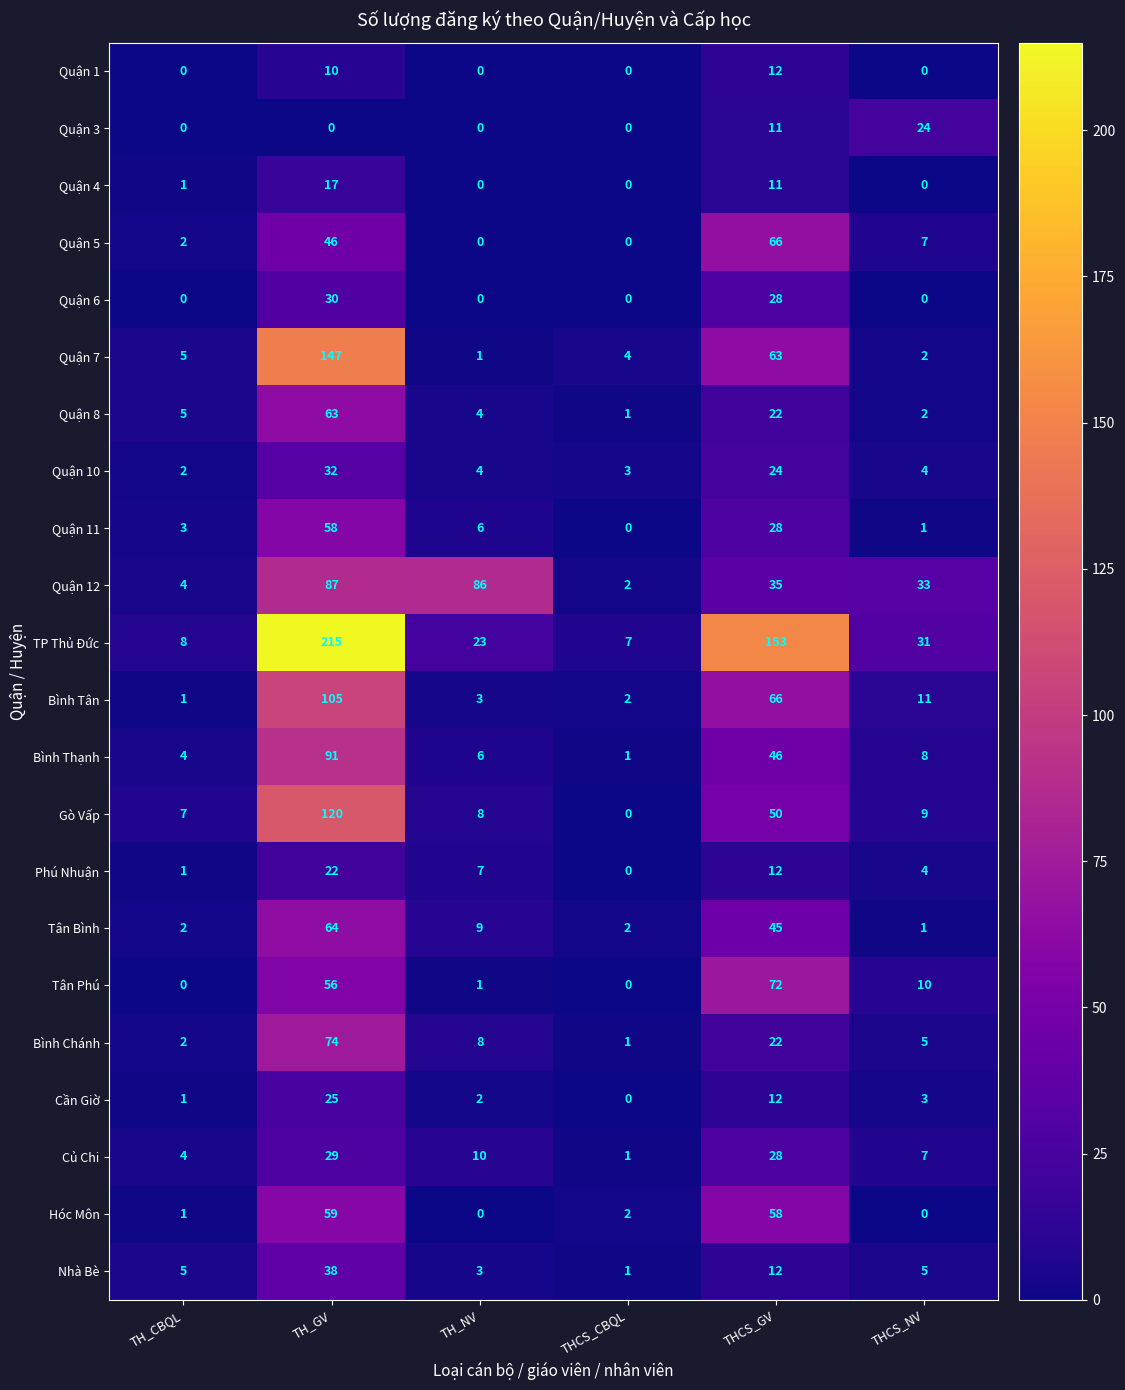

Rank the series by their maximum value, from highest to lowest.

TP Thủ Đức, Quận 7, Gò Vấp, Bình Tân, Bình Thạnh, Quận 12, Bình Chánh, Tân Phú, Quận 5, Tân Bình, Quận 8, Hóc Môn, Quận 11, Nhà Bè, Quận 10, Quận 6, Củ Chi, Cần Giờ, Quận 3, Phú Nhuận, Quận 4, Quận 1